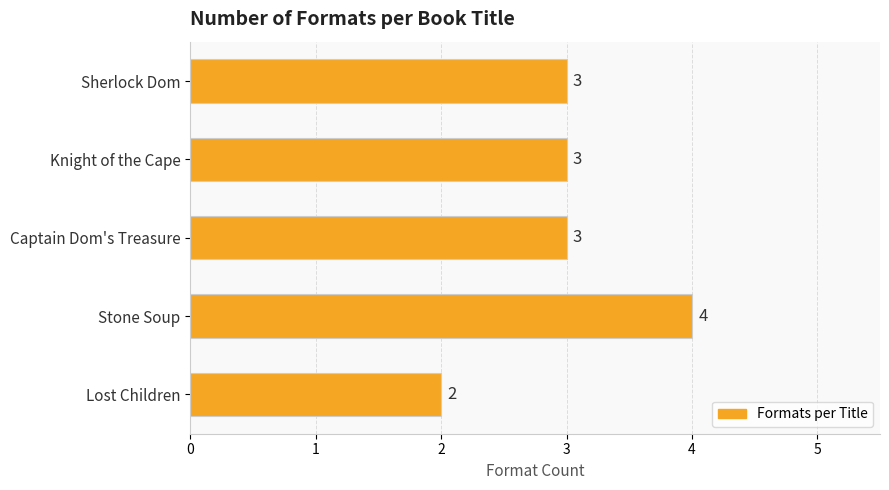

Reading top to bottom, what are all the values shown in this chart?

3	3	3	4	2